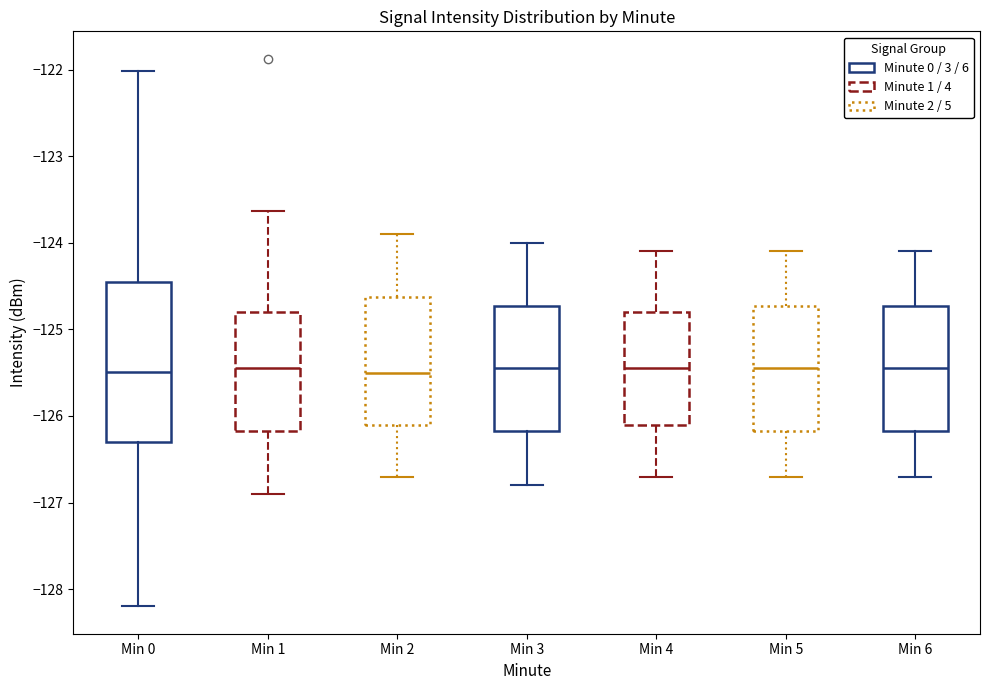

Reading left to right, read every box against the y-axis: the position of its median line, the range the box covers, and the ends of its whiskers. The values are not printed on the chart, so give them approximately, as read against the axis.

Min 0: median -125.5, box -126.3 to -124.5, whiskers -128.2 to -122.0
Min 1: median -125.4, box -126.2 to -124.8, whiskers -126.9 to -123.6
Min 2: median -125.5, box -126.1 to -124.6, whiskers -126.7 to -123.9
Min 3: median -125.4, box -126.2 to -124.7, whiskers -126.8 to -124.0
Min 4: median -125.4, box -126.1 to -124.8, whiskers -126.7 to -124.1
Min 5: median -125.4, box -126.2 to -124.7, whiskers -126.7 to -124.1
Min 6: median -125.4, box -126.2 to -124.7, whiskers -126.7 to -124.1